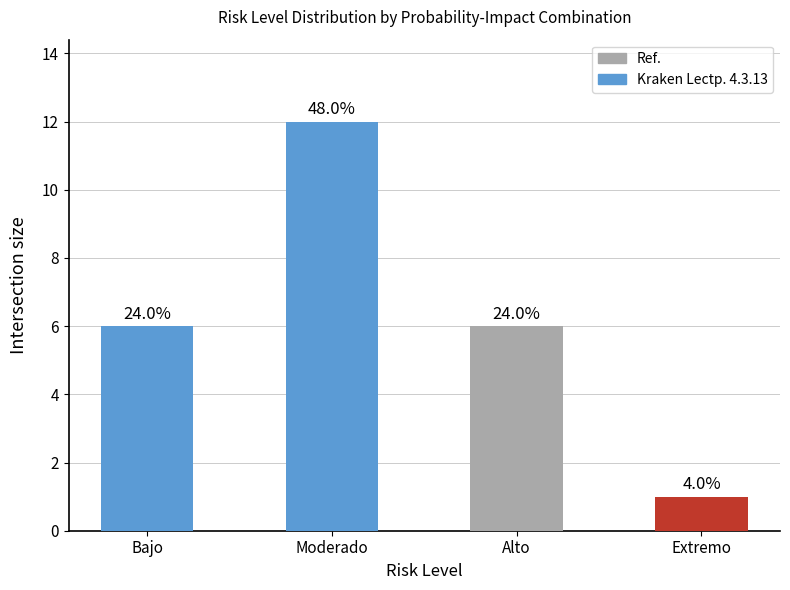

Does the chart contain any negative values?

No